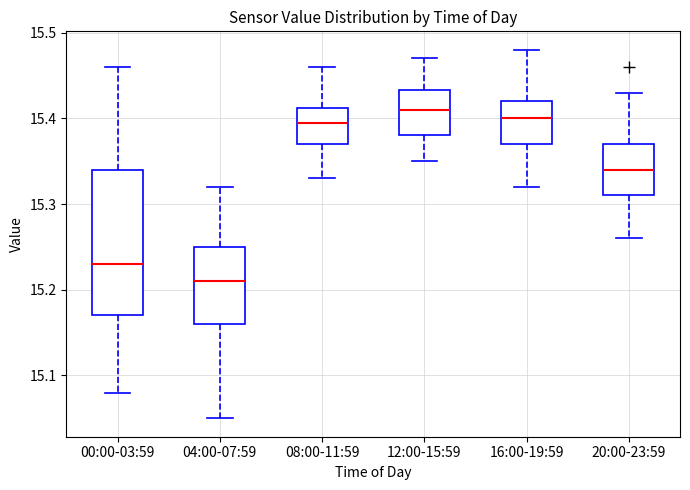

Which box is the tallest, from its lower edge to its upper edge?

00:00-03:59